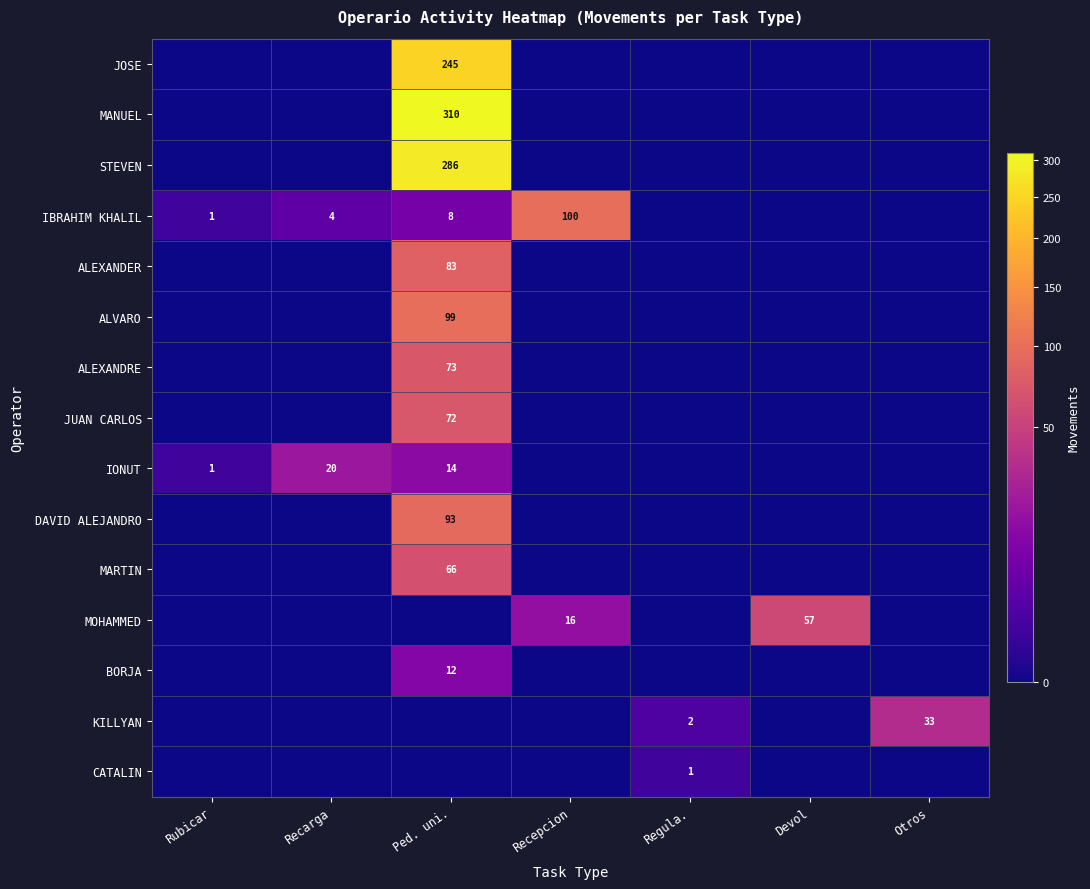

Is it true that BORJA equals 12 at Ped. uni.?

True